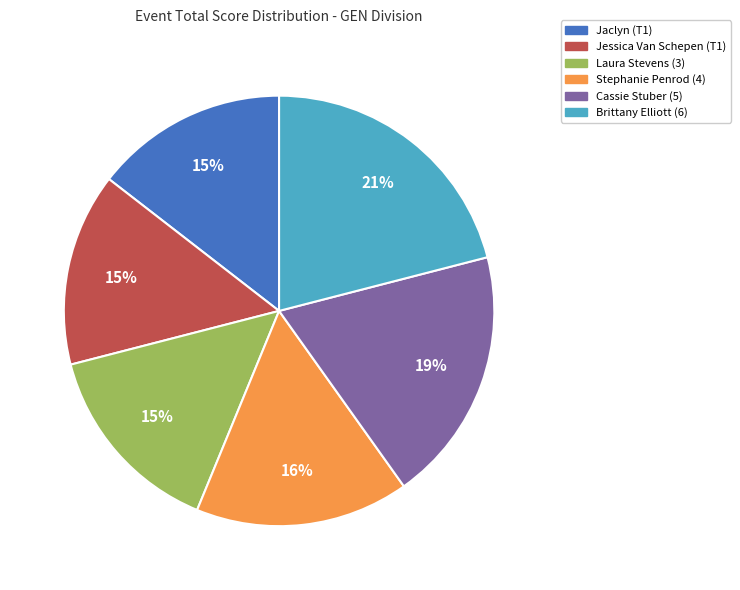

True or false: Brittany Elliott (6) accounts for 21% of the total.

True